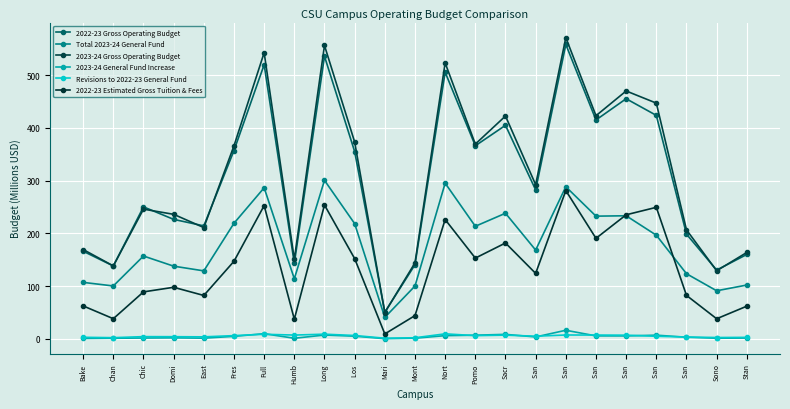

At which category is the sum across all series the highest?

San 